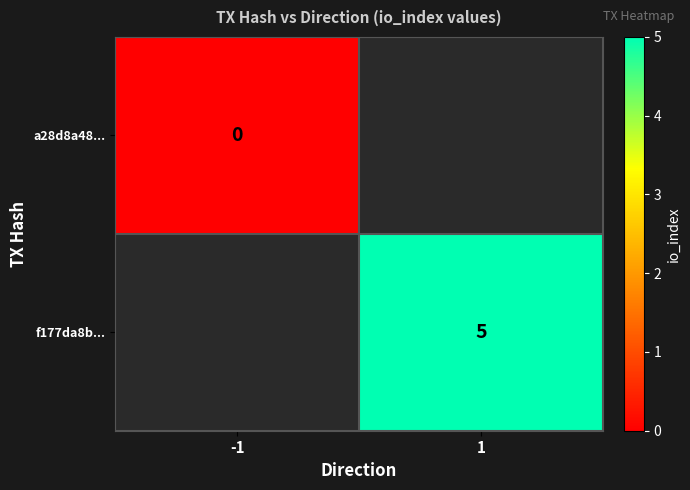

The f177da8b... series shows 3 at 1. True or false?

False